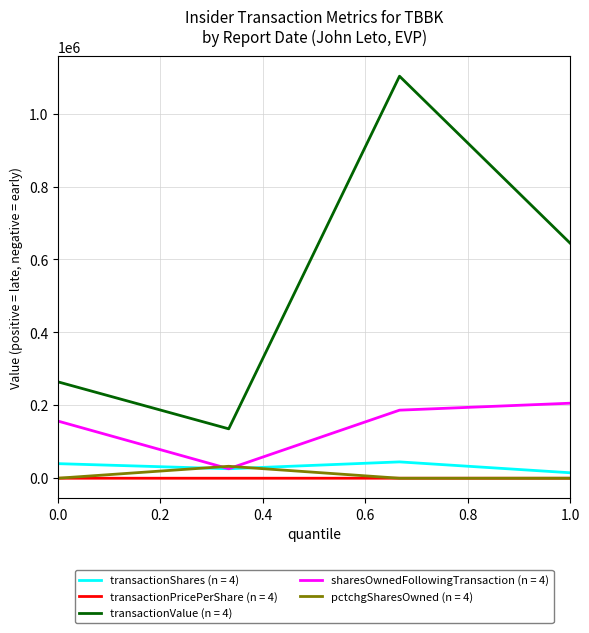

True or false: sharesOwnedFollowingTransaction (n = 4) and transactionValue (n = 4) intersect in this chart.

False